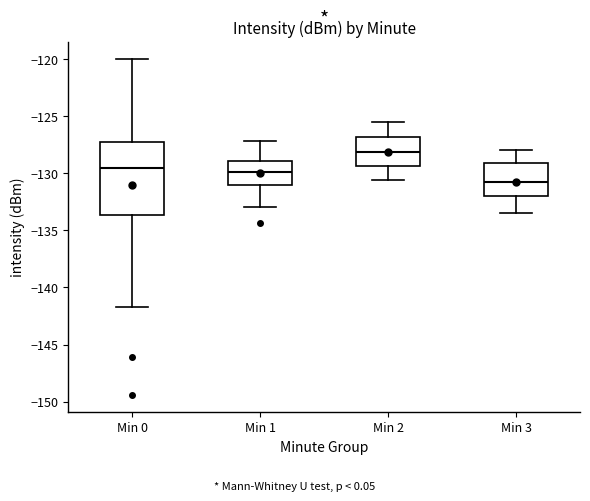

Reading left to right, read every box against the y-axis: the position of its median line, the range the box covers, and the ends of its whiskers. The values are not printed on the chart, so give them approximately, as read against the axis.

Min 0: median -129.5, box -133.5 to -127.5, whiskers -141.5 to -120.0
Min 1: median -130.0, box -131.0 to -129.0, whiskers -133.0 to -127.0
Min 2: median -128.0, box -129.5 to -127.0, whiskers -130.5 to -125.5
Min 3: median -130.5, box -132.0 to -129.0, whiskers -133.5 to -128.0